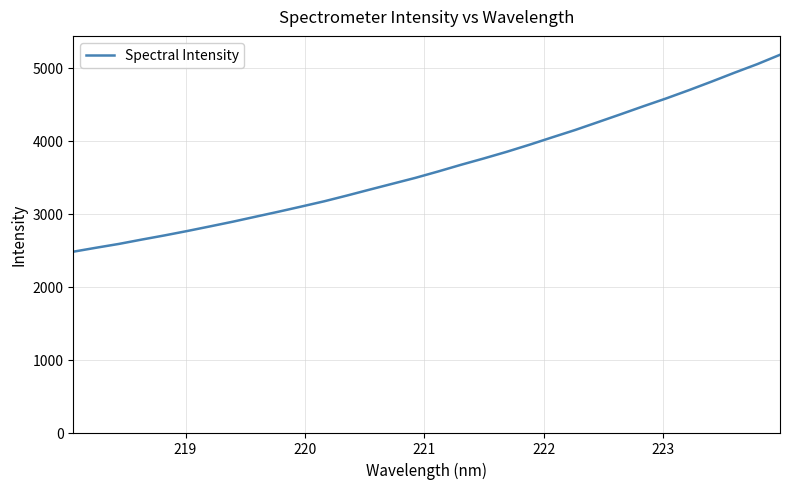

Reading right to left, extract all data points from this chart.

5181.2	5052.5	4935.1	4813.7	4695.7	4582.2	4474.9	4364.7	4256.3	4148.8	4048.7	3947.1	3850.1	3759.4	3672.3	3581.0	3493.2	3412.8	3332.4	3250.6	3171.5	3099.7	3029.0	2960.8	2892.1	2827.6	2764.2	2703.5	2646.3	2586.8	2534.4	2480.0